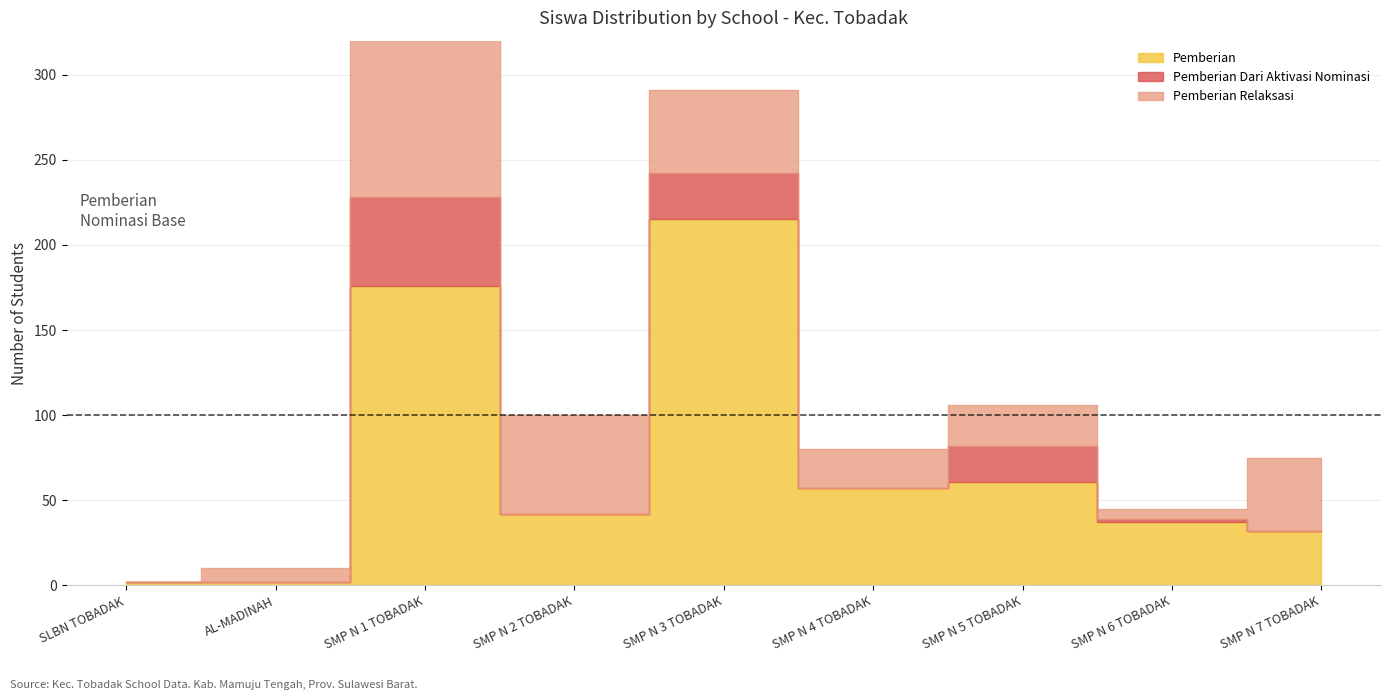

True or false: Pemberian Dari Aktivasi Nominasi and Pemberian intersect in this chart.

False